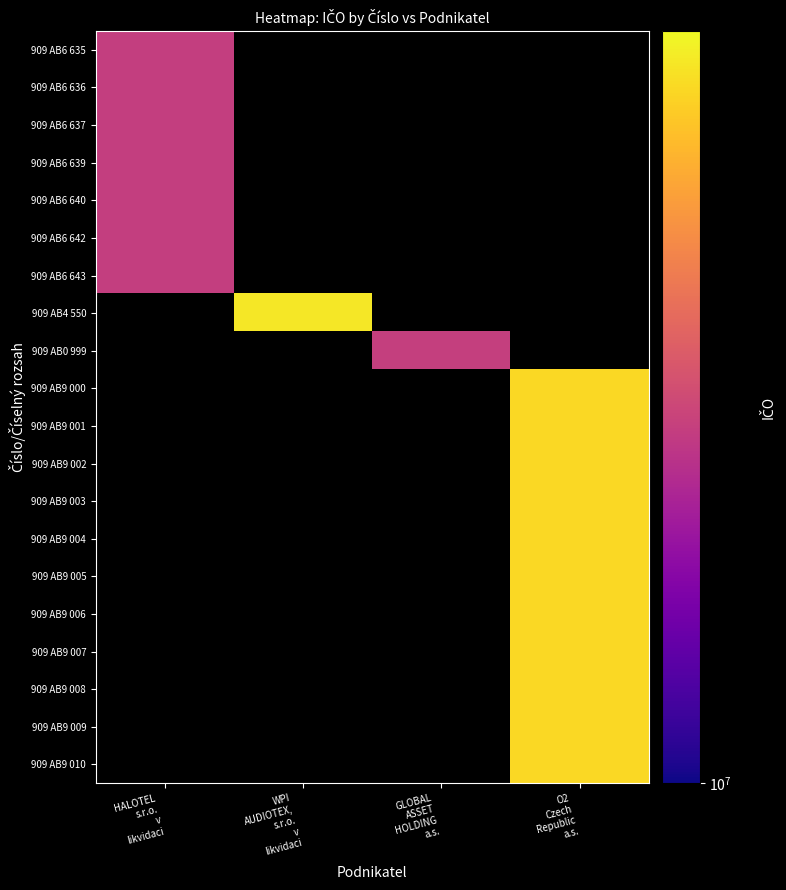

Reading right to left, extract all data points from this chart.

909 AB6 635: O2
Czech
Republic
a.s.=0	GLOBAL
ASSET
HOLDING
a.s.=0	WPI
AUDIOTEX,
s.r.o.
v
likvidaci=0	HALOTEL
s.r.o.
v
likvidaci=25059823
909 AB6 636: O2
Czech
Republic
a.s.=0	GLOBAL
ASSET
HOLDING
a.s.=0	WPI
AUDIOTEX,
s.r.o.
v
likvidaci=0	HALOTEL
s.r.o.
v
likvidaci=25059823
909 AB6 637: O2
Czech
Republic
a.s.=0	GLOBAL
ASSET
HOLDING
a.s.=0	WPI
AUDIOTEX,
s.r.o.
v
likvidaci=0	HALOTEL
s.r.o.
v
likvidaci=25059823
909 AB6 639: O2
Czech
Republic
a.s.=0	GLOBAL
ASSET
HOLDING
a.s.=0	WPI
AUDIOTEX,
s.r.o.
v
likvidaci=0	HALOTEL
s.r.o.
v
likvidaci=25059823
909 AB6 640: O2
Czech
Republic
a.s.=0	GLOBAL
ASSET
HOLDING
a.s.=0	WPI
AUDIOTEX,
s.r.o.
v
likvidaci=0	HALOTEL
s.r.o.
v
likvidaci=25059823
909 AB6 642: O2
Czech
Republic
a.s.=0	GLOBAL
ASSET
HOLDING
a.s.=0	WPI
AUDIOTEX,
s.r.o.
v
likvidaci=0	HALOTEL
s.r.o.
v
likvidaci=25059823
909 AB6 643: O2
Czech
Republic
a.s.=0	GLOBAL
ASSET
HOLDING
a.s.=0	WPI
AUDIOTEX,
s.r.o.
v
likvidaci=0	HALOTEL
s.r.o.
v
likvidaci=25059823
909 AB4 550: O2
Czech
Republic
a.s.=0	GLOBAL
ASSET
HOLDING
a.s.=0	WPI
AUDIOTEX,
s.r.o.
v
likvidaci=64580938	HALOTEL
s.r.o.
v
likvidaci=0
909 AB0 999: O2
Czech
Republic
a.s.=0	GLOBAL
ASSET
HOLDING
a.s.=25098900	WPI
AUDIOTEX,
s.r.o.
v
likvidaci=0	HALOTEL
s.r.o.
v
likvidaci=0
909 AB9 000: O2
Czech
Republic
a.s.=60193336	GLOBAL
ASSET
HOLDING
a.s.=0	WPI
AUDIOTEX,
s.r.o.
v
likvidaci=0	HALOTEL
s.r.o.
v
likvidaci=0
909 AB9 001: O2
Czech
Republic
a.s.=60193336	GLOBAL
ASSET
HOLDING
a.s.=0	WPI
AUDIOTEX,
s.r.o.
v
likvidaci=0	HALOTEL
s.r.o.
v
likvidaci=0
909 AB9 002: O2
Czech
Republic
a.s.=60193336	GLOBAL
ASSET
HOLDING
a.s.=0	WPI
AUDIOTEX,
s.r.o.
v
likvidaci=0	HALOTEL
s.r.o.
v
likvidaci=0
909 AB9 003: O2
Czech
Republic
a.s.=60193336	GLOBAL
ASSET
HOLDING
a.s.=0	WPI
AUDIOTEX,
s.r.o.
v
likvidaci=0	HALOTEL
s.r.o.
v
likvidaci=0
909 AB9 004: O2
Czech
Republic
a.s.=60193336	GLOBAL
ASSET
HOLDING
a.s.=0	WPI
AUDIOTEX,
s.r.o.
v
likvidaci=0	HALOTEL
s.r.o.
v
likvidaci=0
909 AB9 005: O2
Czech
Republic
a.s.=60193336	GLOBAL
ASSET
HOLDING
a.s.=0	WPI
AUDIOTEX,
s.r.o.
v
likvidaci=0	HALOTEL
s.r.o.
v
likvidaci=0
909 AB9 006: O2
Czech
Republic
a.s.=60193336	GLOBAL
ASSET
HOLDING
a.s.=0	WPI
AUDIOTEX,
s.r.o.
v
likvidaci=0	HALOTEL
s.r.o.
v
likvidaci=0
909 AB9 007: O2
Czech
Republic
a.s.=60193336	GLOBAL
ASSET
HOLDING
a.s.=0	WPI
AUDIOTEX,
s.r.o.
v
likvidaci=0	HALOTEL
s.r.o.
v
likvidaci=0
909 AB9 008: O2
Czech
Republic
a.s.=60193336	GLOBAL
ASSET
HOLDING
a.s.=0	WPI
AUDIOTEX,
s.r.o.
v
likvidaci=0	HALOTEL
s.r.o.
v
likvidaci=0
909 AB9 009: O2
Czech
Republic
a.s.=60193336	GLOBAL
ASSET
HOLDING
a.s.=0	WPI
AUDIOTEX,
s.r.o.
v
likvidaci=0	HALOTEL
s.r.o.
v
likvidaci=0
909 AB9 010: O2
Czech
Republic
a.s.=60193336	GLOBAL
ASSET
HOLDING
a.s.=0	WPI
AUDIOTEX,
s.r.o.
v
likvidaci=0	HALOTEL
s.r.o.
v
likvidaci=0